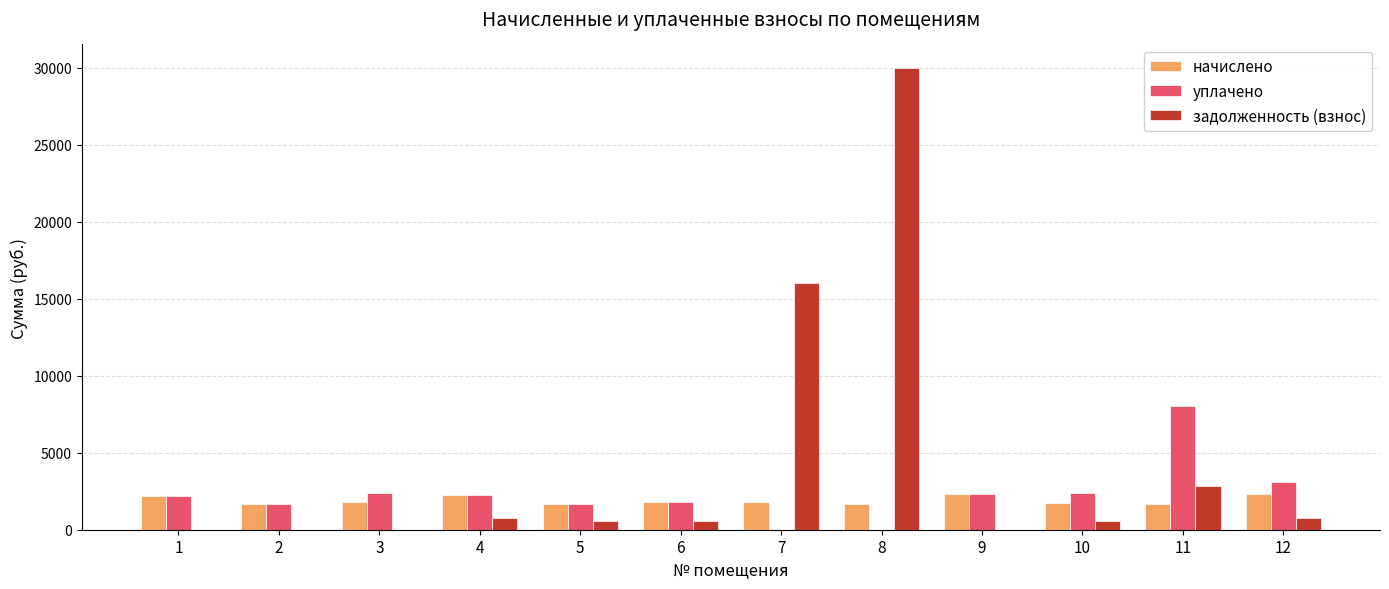

How many data points in уплачено are above 2243?

6